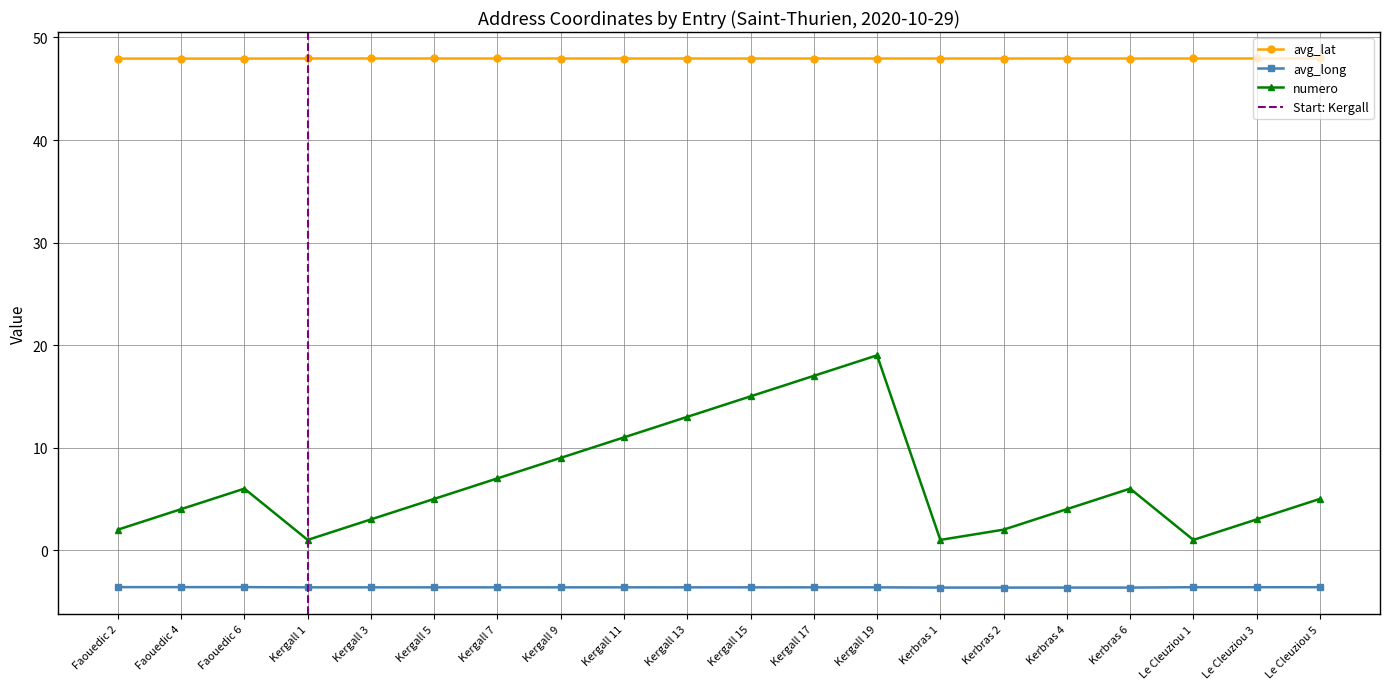

Is it true that avg_lat equals 47.9 at Kergall 19?

True